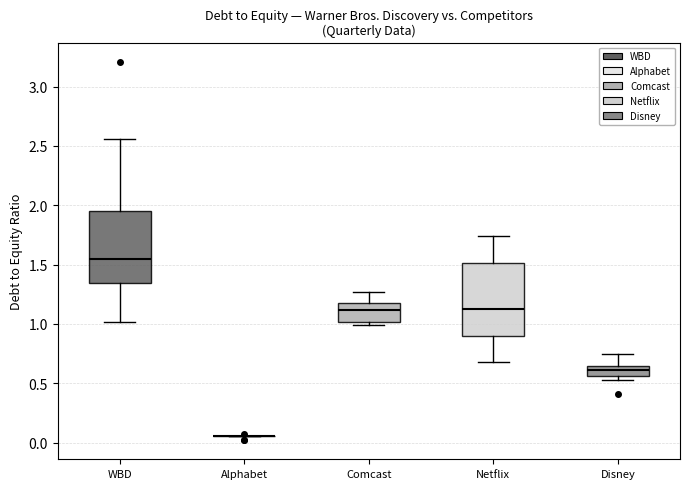

Reading left to right, read every box against the y-axis: the position of its median line, the range the box covers, and the ends of its whiskers. The values are not printed on the chart, so give them approximately, as read against the axis.

WBD: median 1.55, box 1.35 to 1.95, whiskers 1.00 to 2.55
Alphabet: box collapsed to a line at 0.05, whiskers 0.05 to 0.05
Comcast: median 1.10, box 1.00 to 1.20, whiskers 1.00 (just below the box's lower edge) to 1.25
Netflix: median 1.15, box 0.90 to 1.50, whiskers 0.70 to 1.75
Disney: median 0.60, box 0.55 to 0.65, whiskers 0.55 (just below the box's lower edge) to 0.75